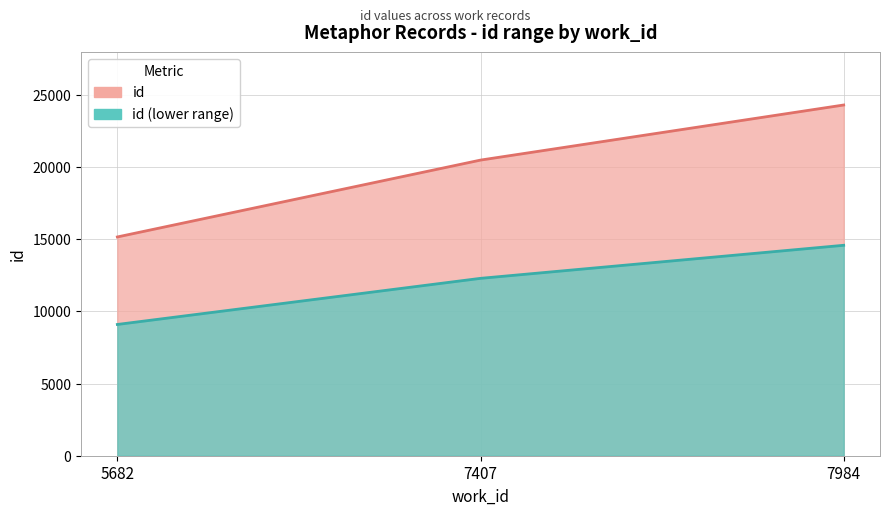

Is it true that the value at 5682 is 9339?

False